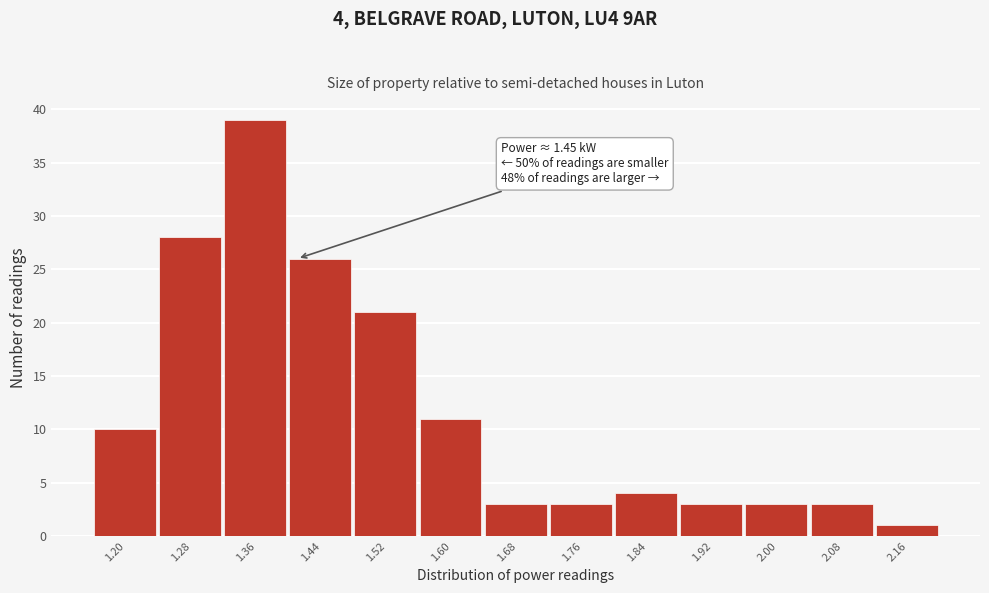

Reading left to right, what are all the values shown in this chart?

10	28	39	26	21	11	3	3	4	3	3	3	1